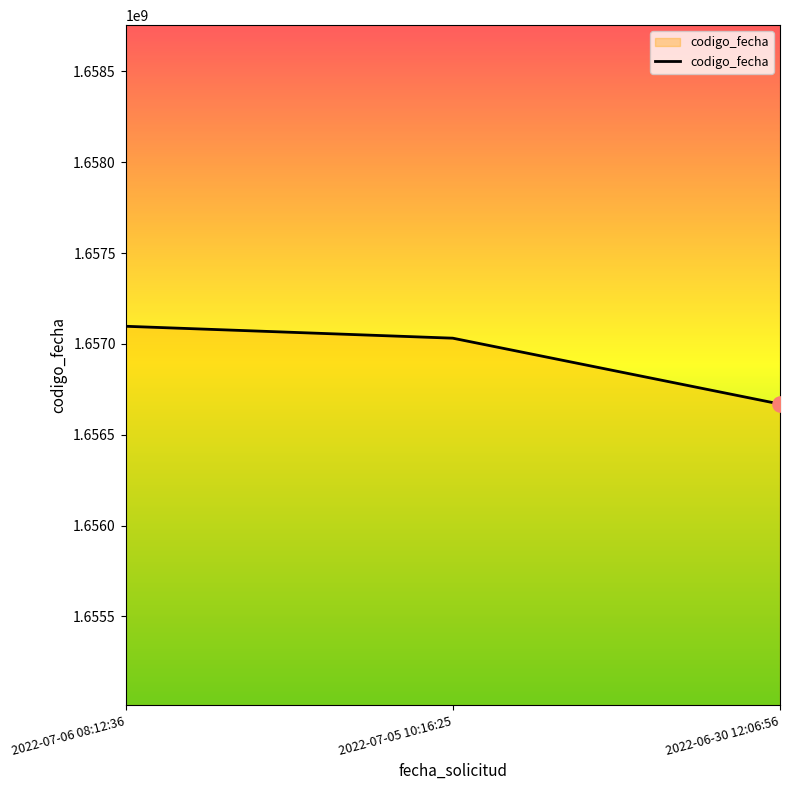

Approximately how many times larger is the value at 2022-07-05 10:16:25 compared to 2022-07-06 08:12:36?

1.0